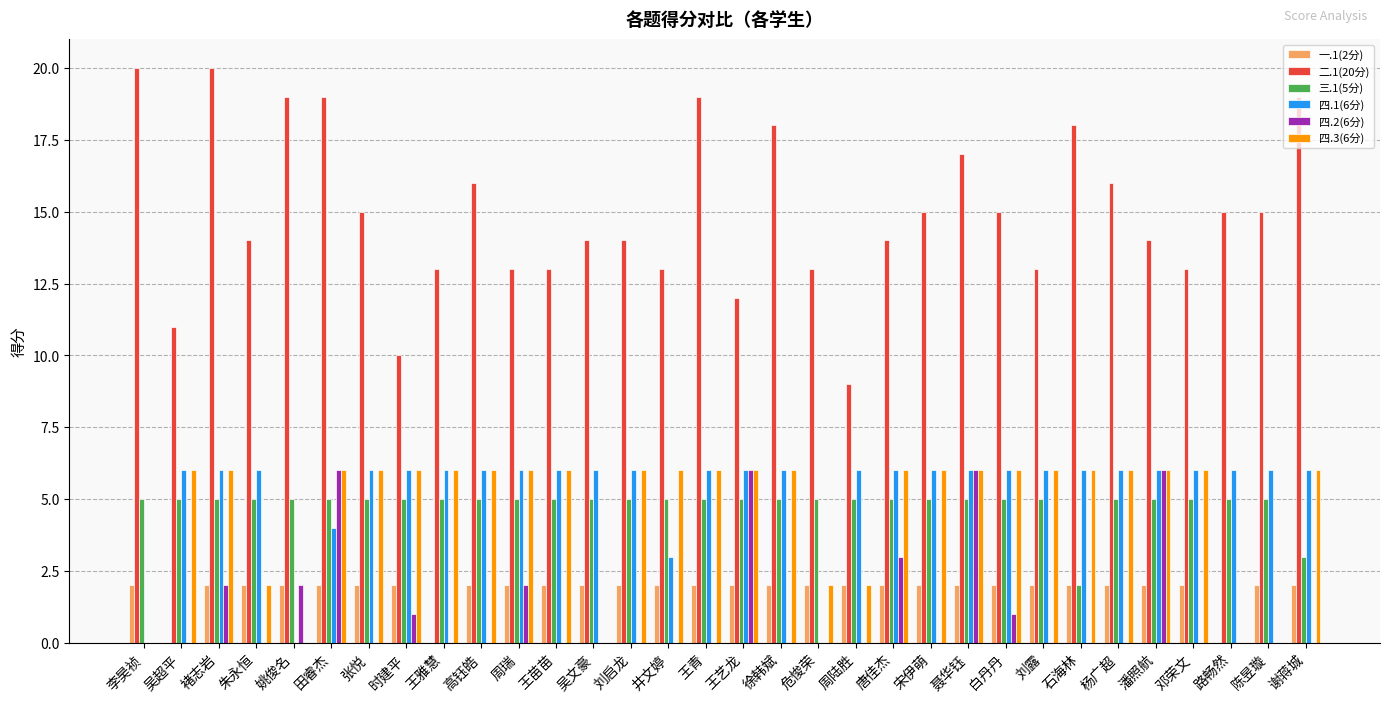

Between 田睿杰 and 周瑞, which series saw the biggest shift?

二.1(20分)